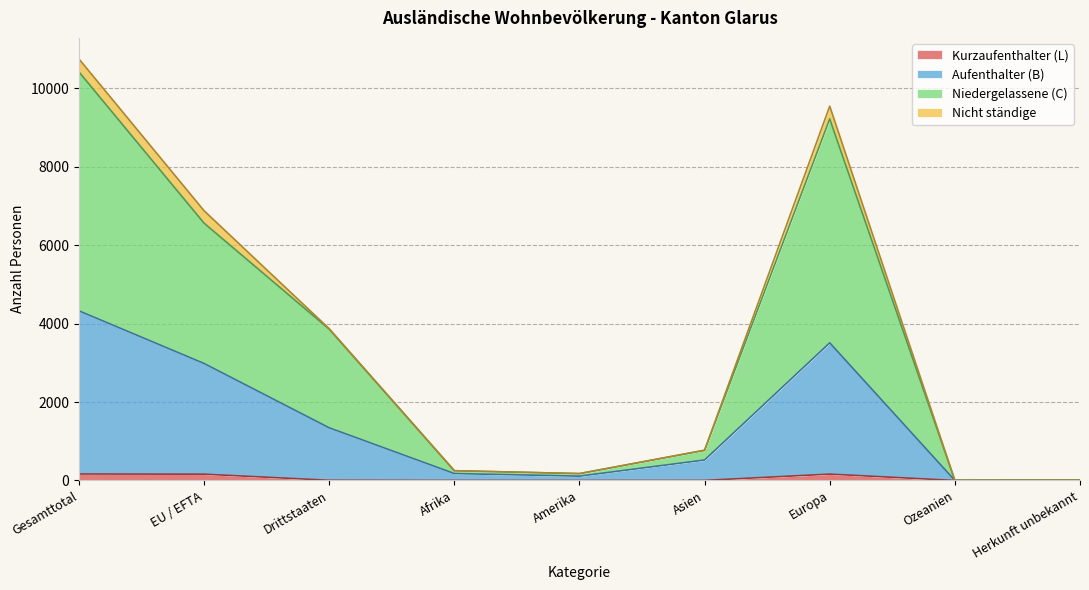

True or false: Kurzaufenthalter (L) has a value of 1 at Asien.

False